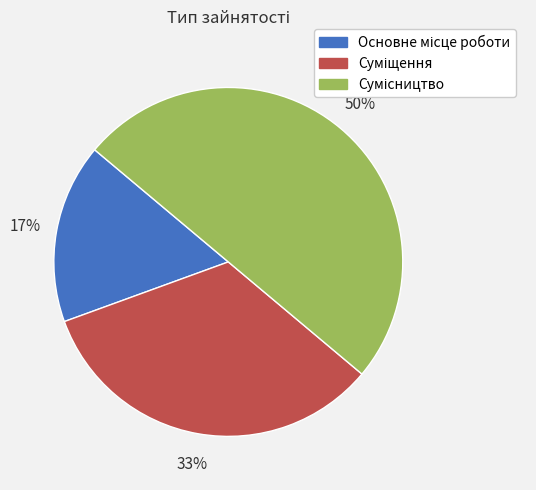

To the nearest percent, what is the average slice percentage?

33%